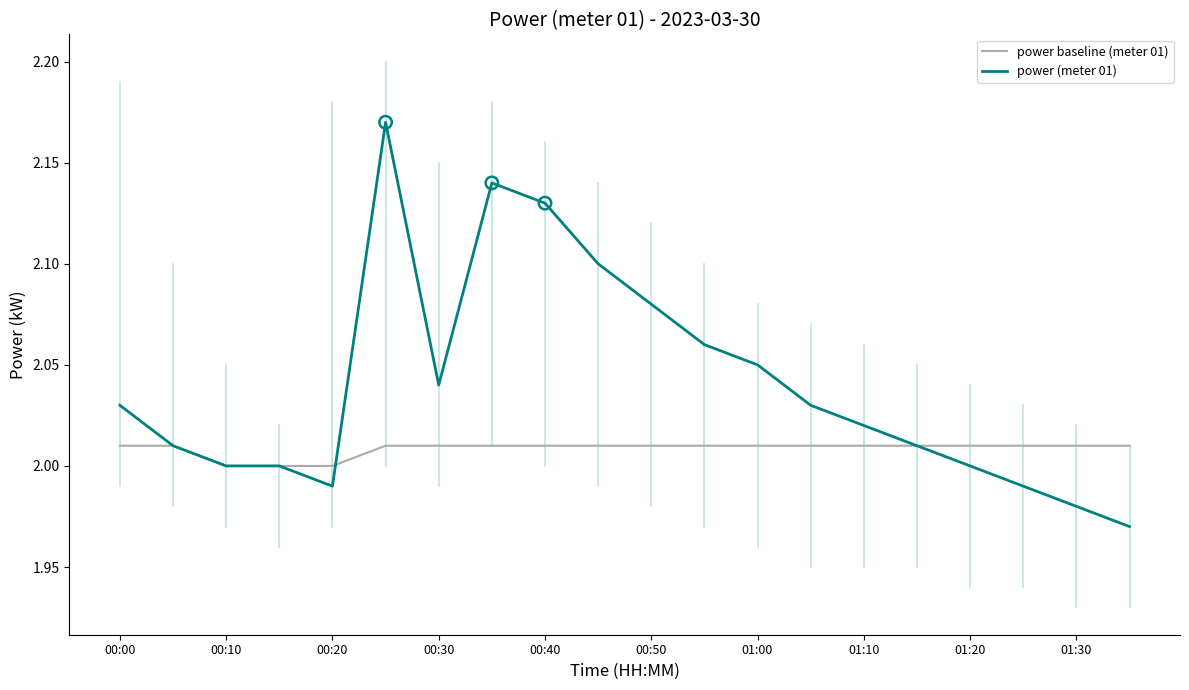

Which series has the widest spread of values?

power (meter 01)